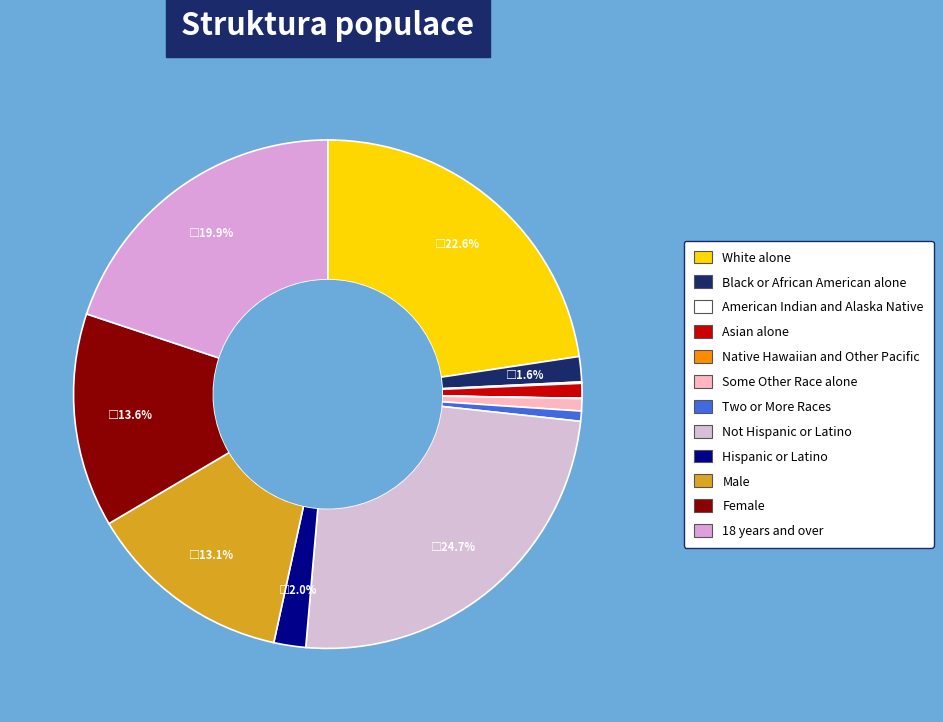

What is the change in value from Some Other Race alone to 18 years and over?

+308086